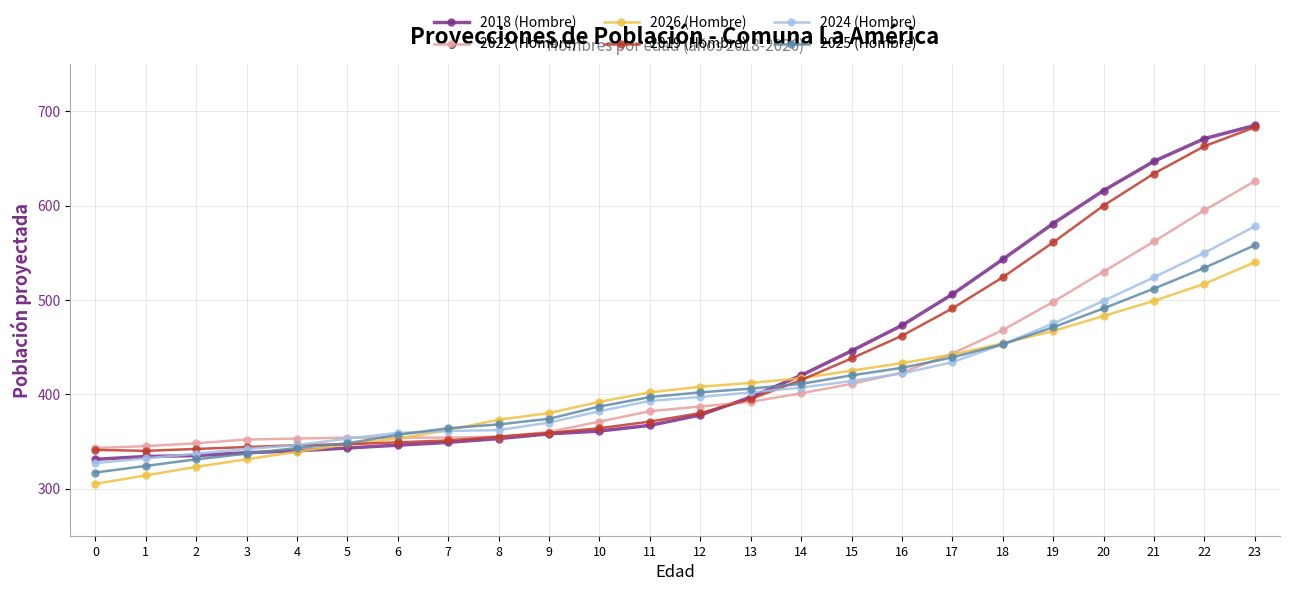

What is the total value across all series at 10?

2257